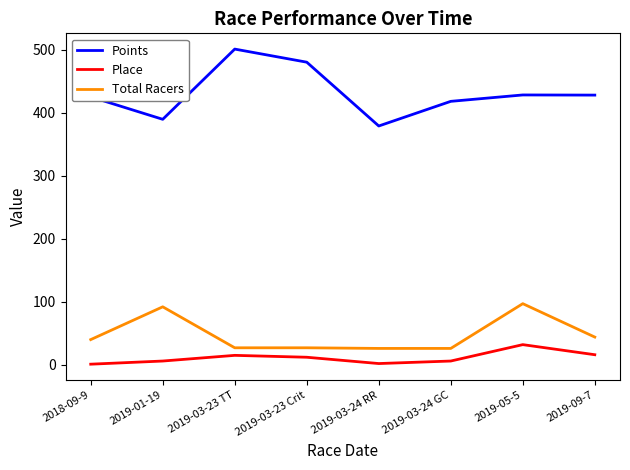

Is this an area chart (filled region under the line)?

No